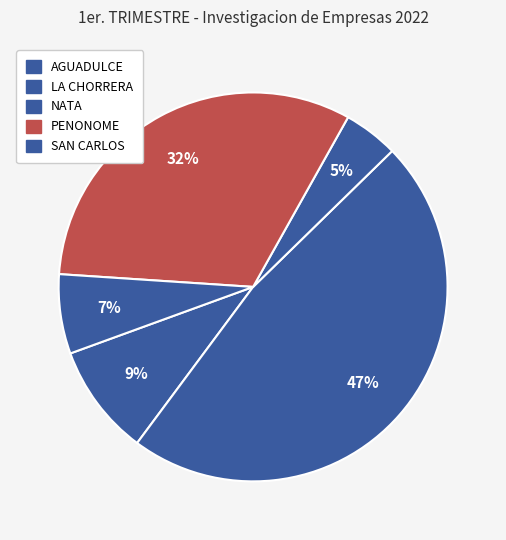

Is it true that NATA is 5% of the pie?

True